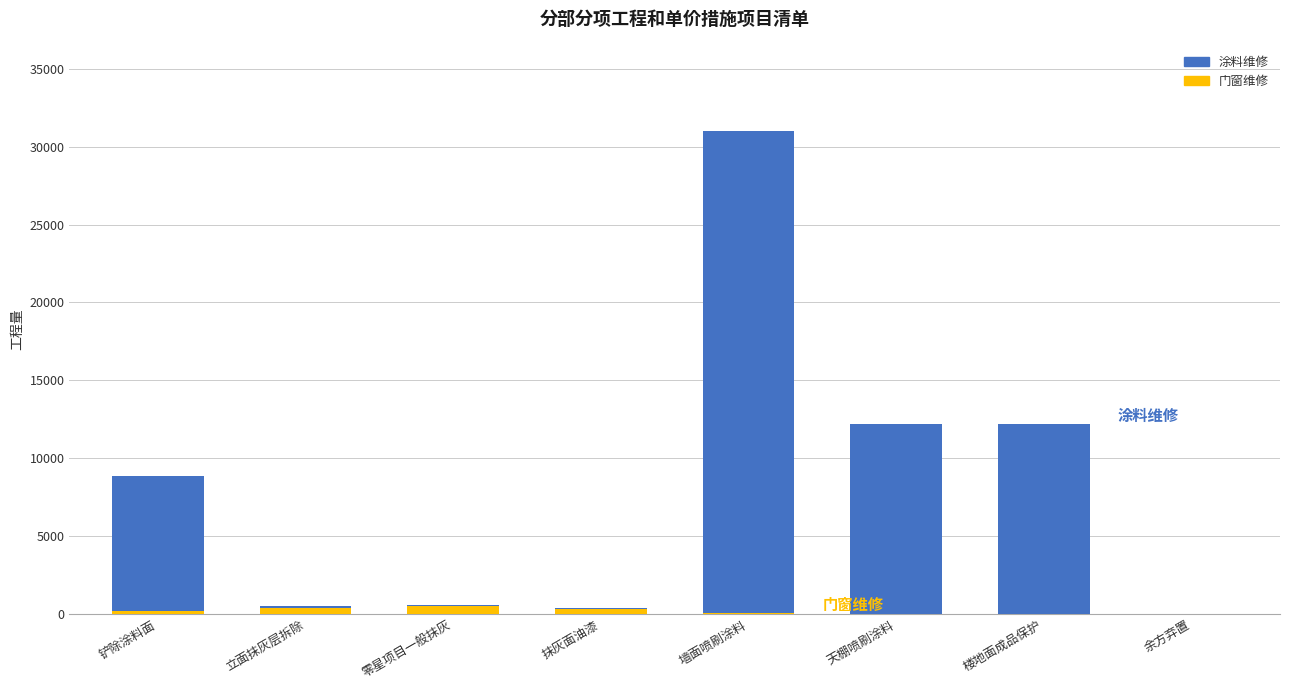

Is it true that 门窗维修 equals 0.0 at 余方弃置?

True